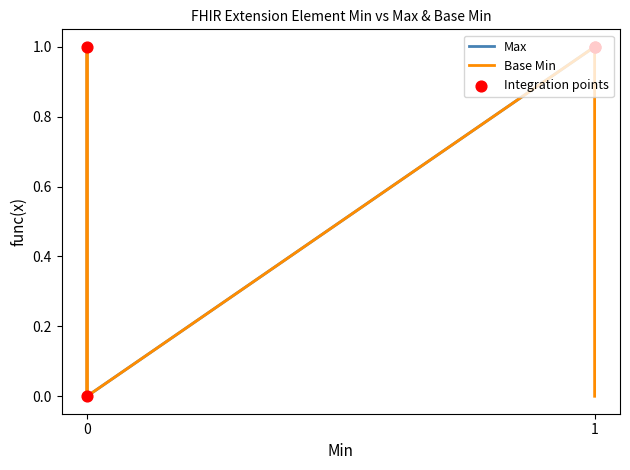

Which series contains the lowest Y value?

Max